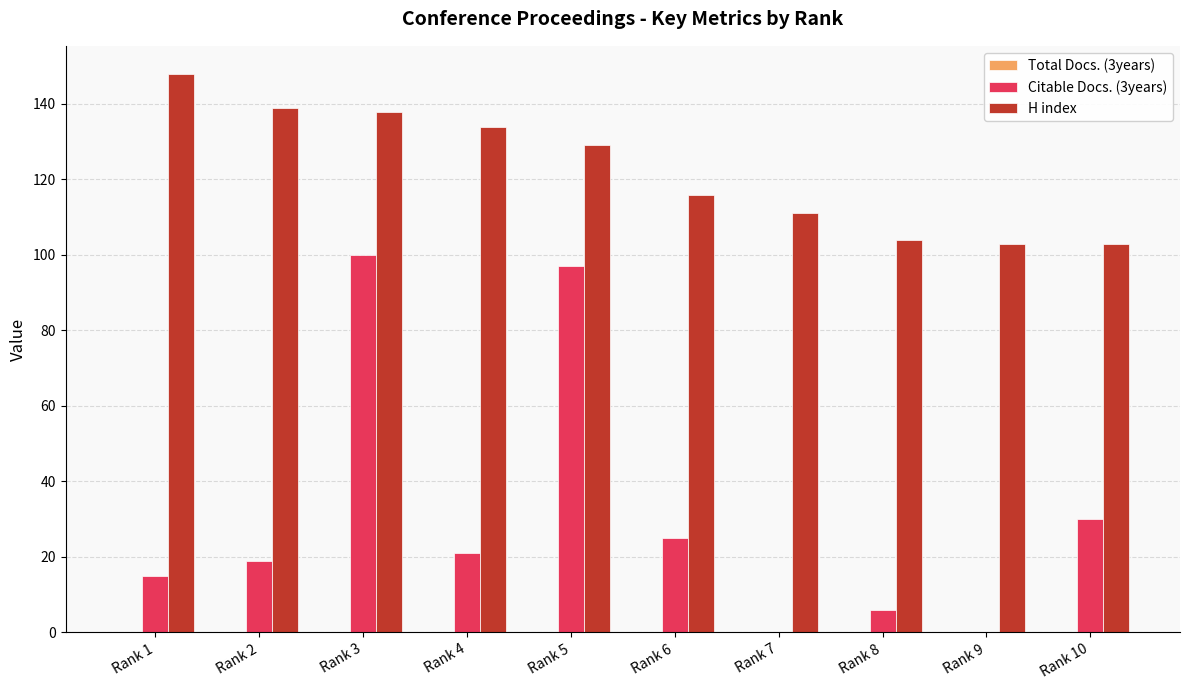

Is the value of Citable Docs. (3years) at Rank 4 greater than the value of H index at Rank 10?

No